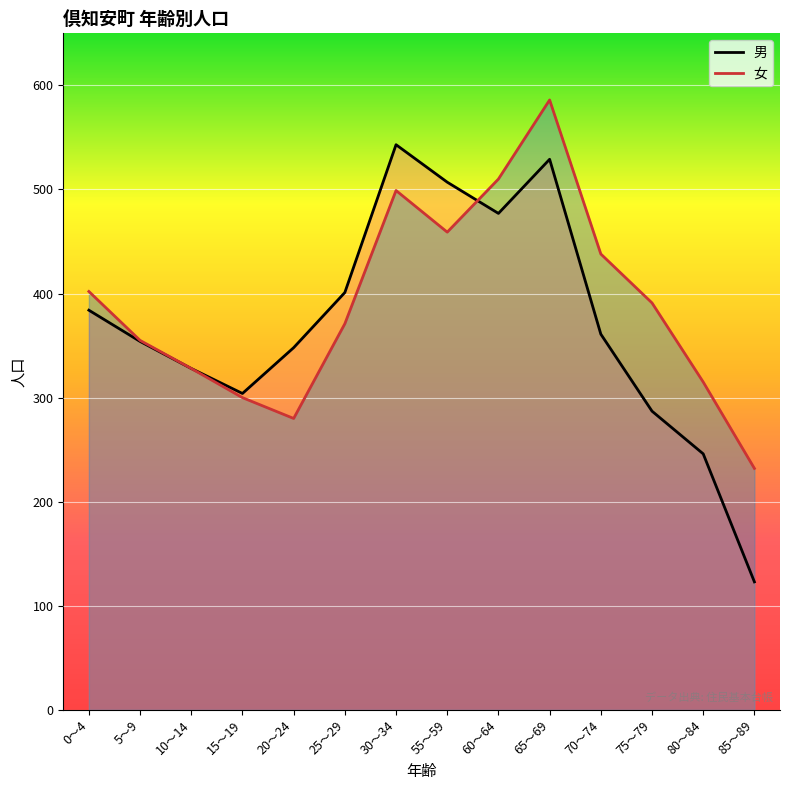

What is the maximum value shown in the chart?

586